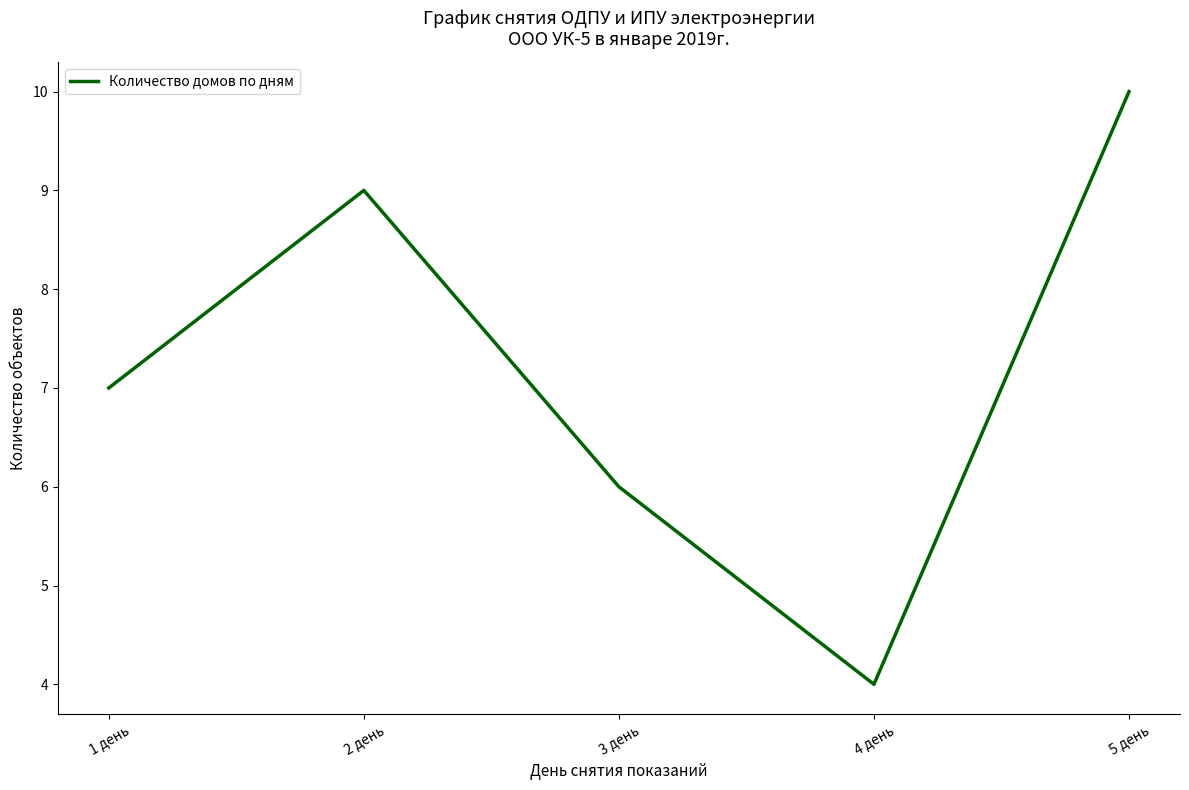

What is the difference between the values at 5 день and 4 день?

6